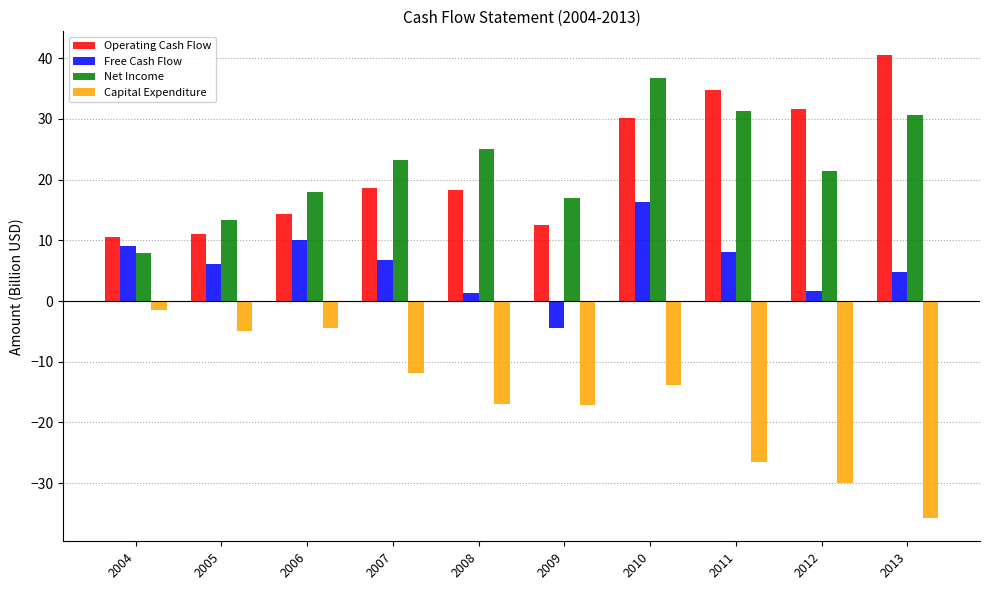

The value of Capital Expenditure at 2010 is -18.1. True or false?

False